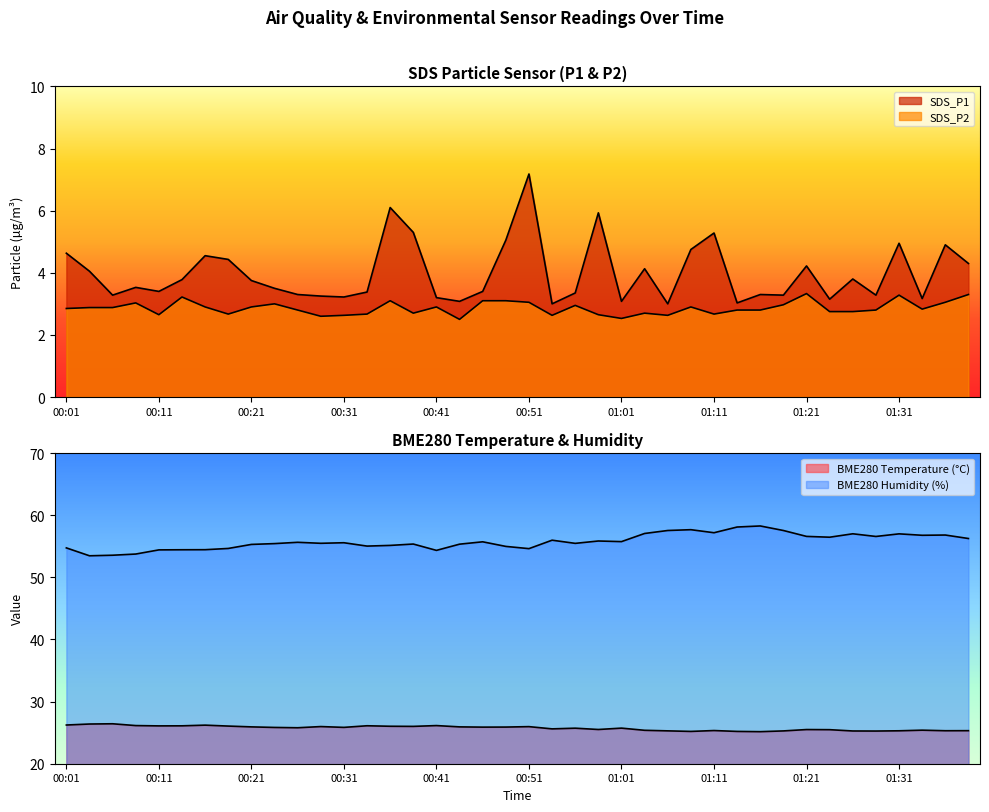

How many data points in SDS_P1 are above 3?

38